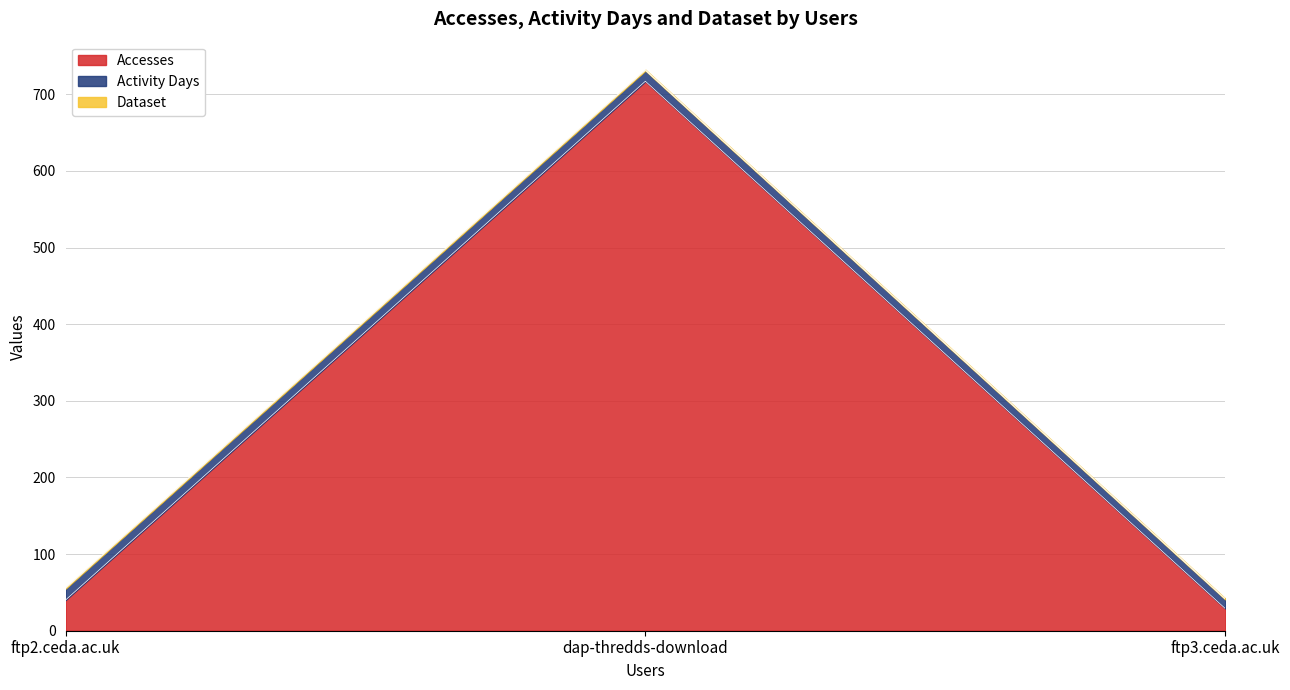

At which category is the sum across all series the highest?

dap-thredds-download